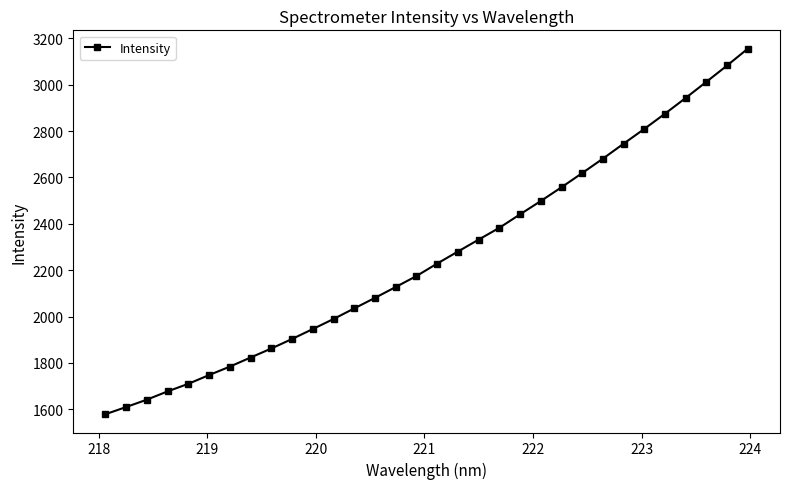

Count the number of categories in the chart.

32